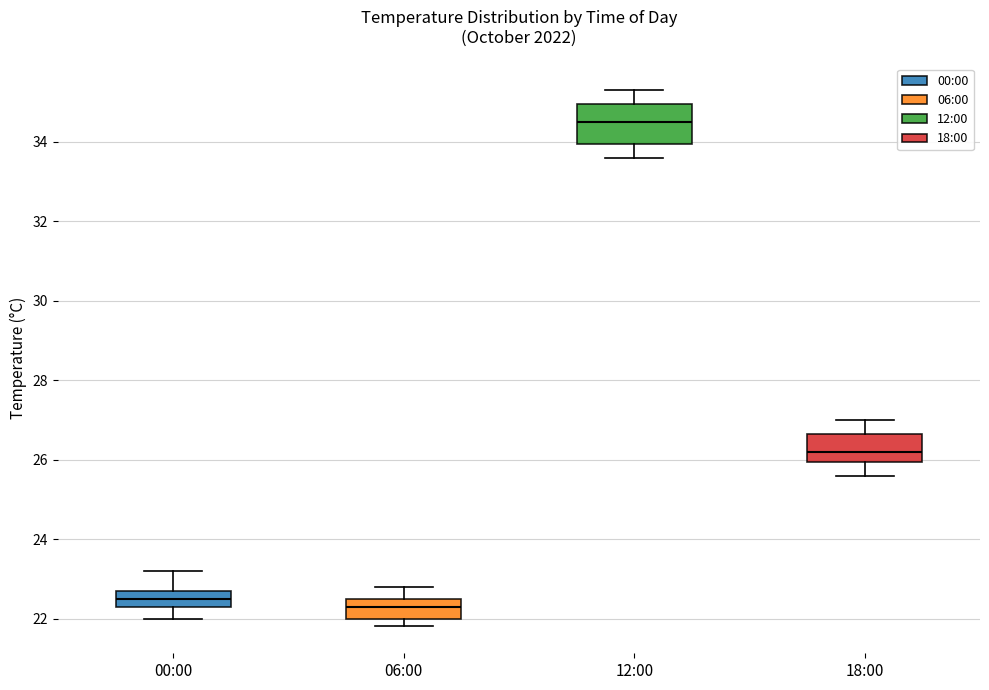

Where does the upper whisker of the box for 06:00 end on the y-axis? The values are not printed on the chart, so give them approximately, as read against the axis.

22.8